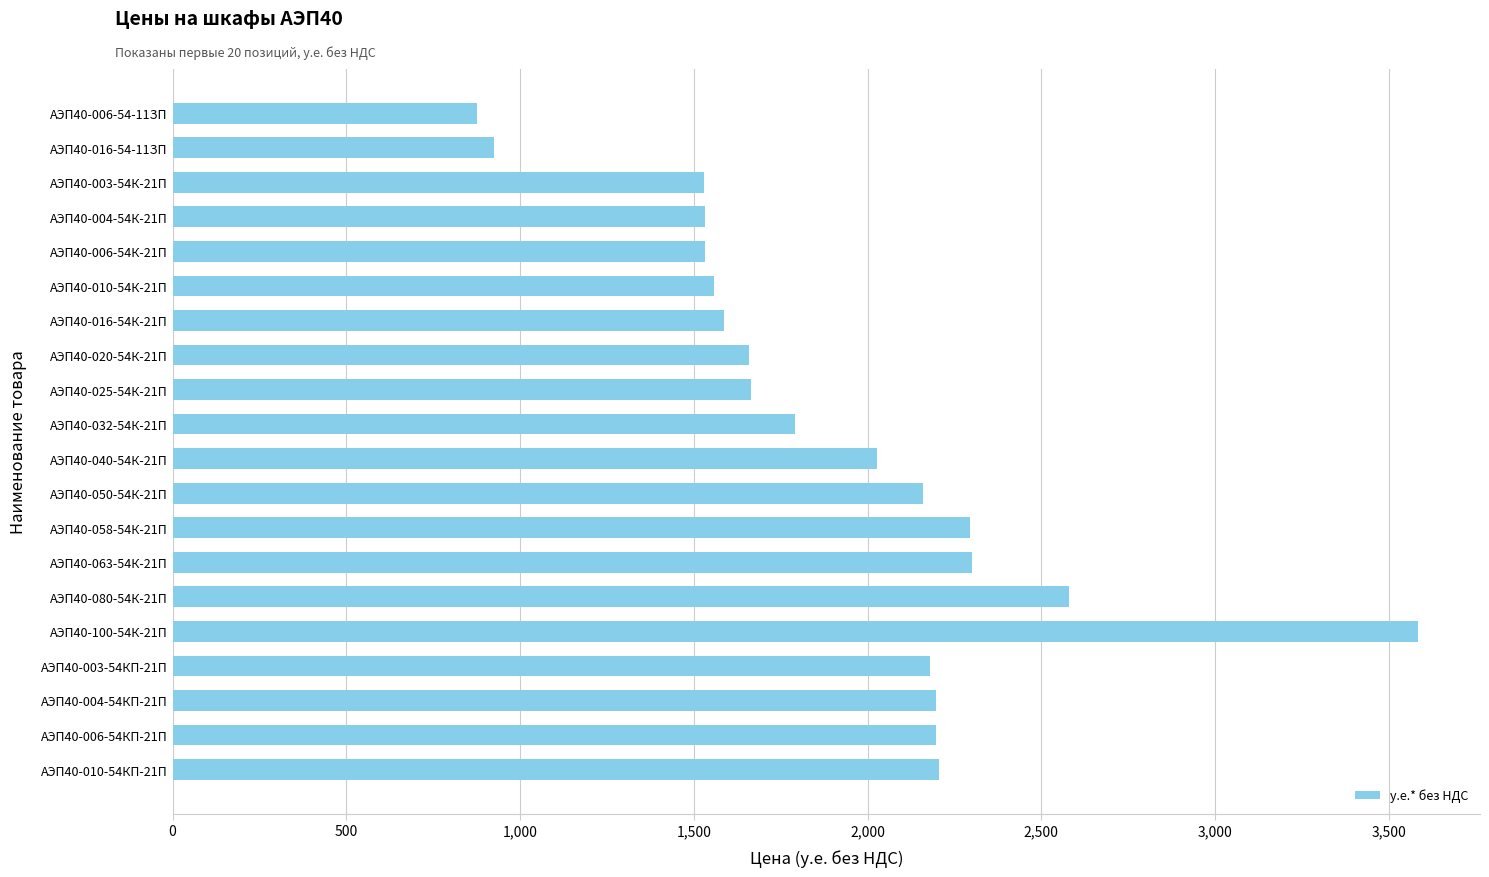

What is the average value?

1918.9